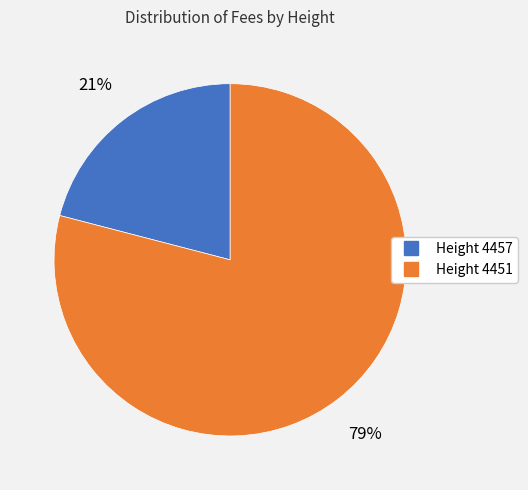

To the nearest percent, what is the difference between the largest and smallest slice percentages?

58%